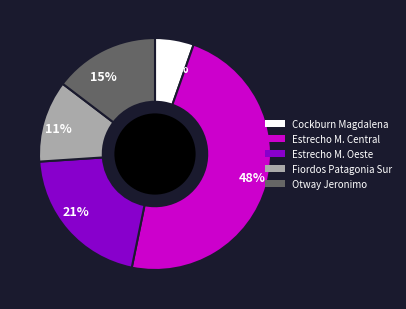

What is the largest slice in the pie chart?

48%